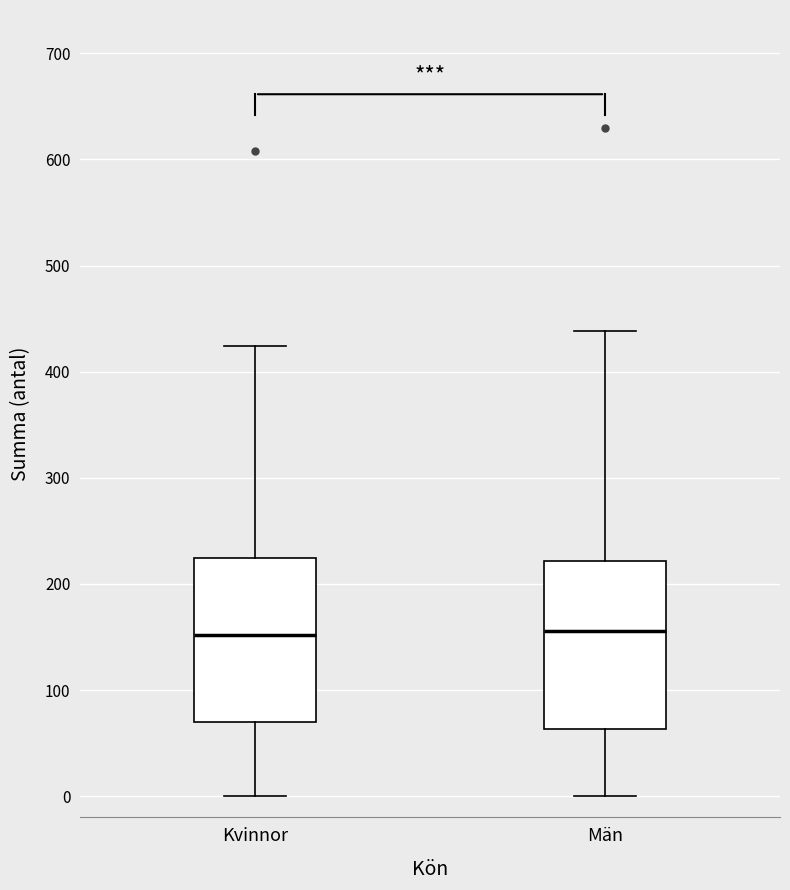

Reading left to right, transcribe this box plot: for each box, give where its median line is, the range the box spans, and where its two whiskers end, as read against the y-axis. The values are not printed on the chart, so give them approximately, as read against the axis.

Kvinnor: median 150, box 70 to 220, whiskers 0 to 420
Män: median 160, box 60 to 220, whiskers 0 to 440